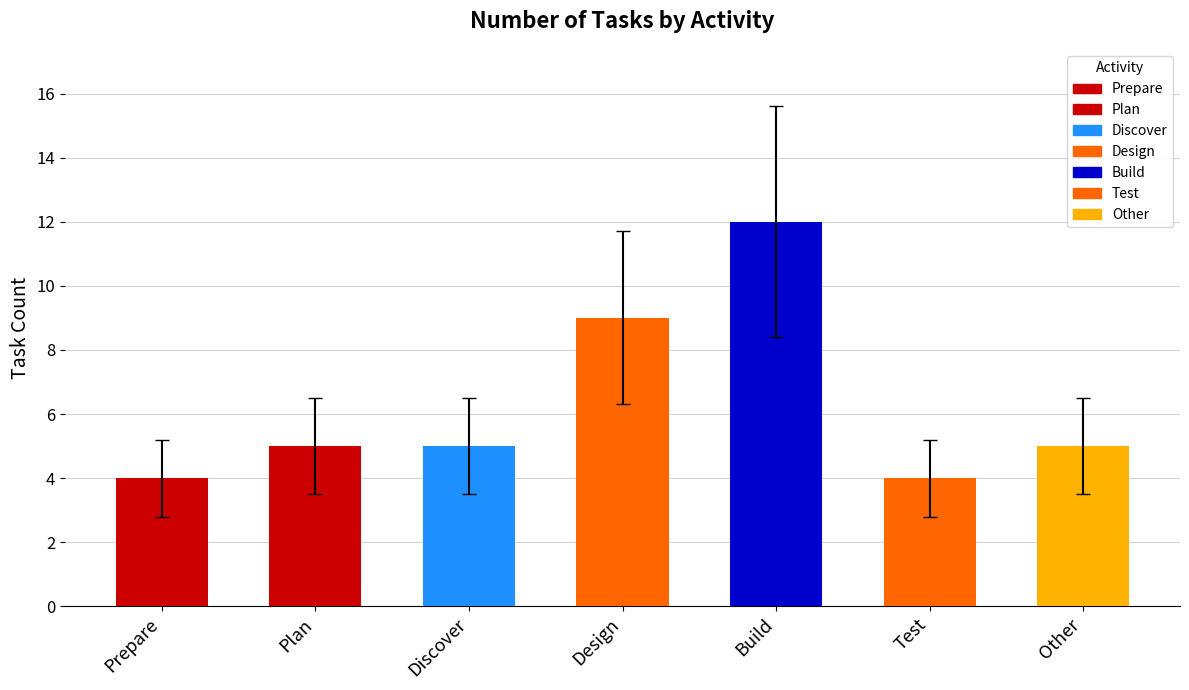

Where is the data nearest to the value 8?

Design